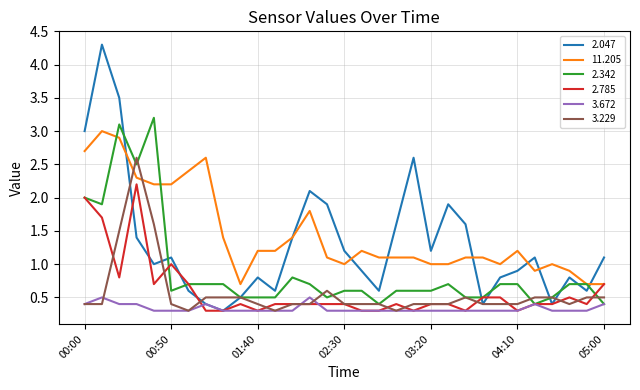

What is the difference between the second highest and minimum values in the 3.229 series?

1.3